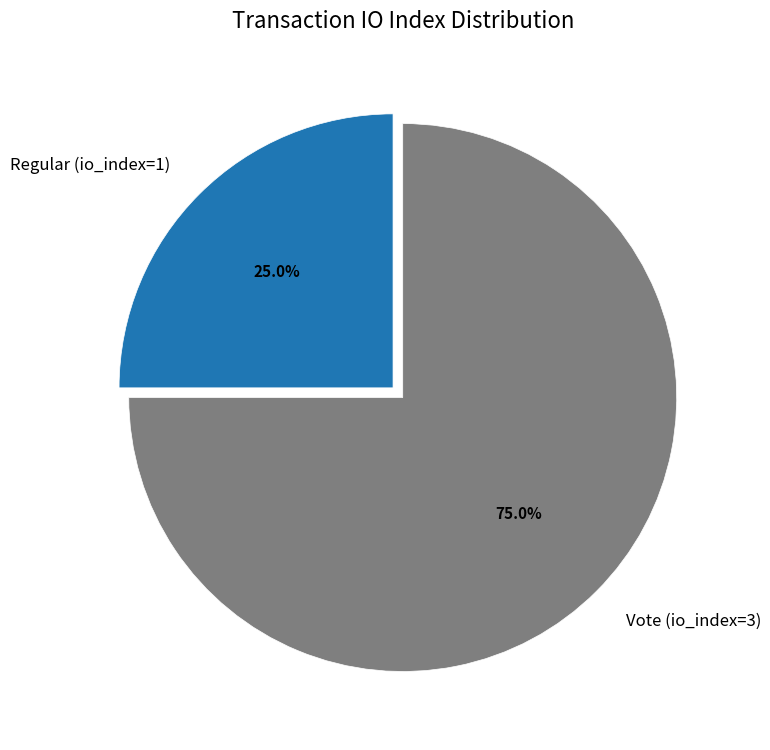

To the nearest percent, what is the average slice percentage?

50%